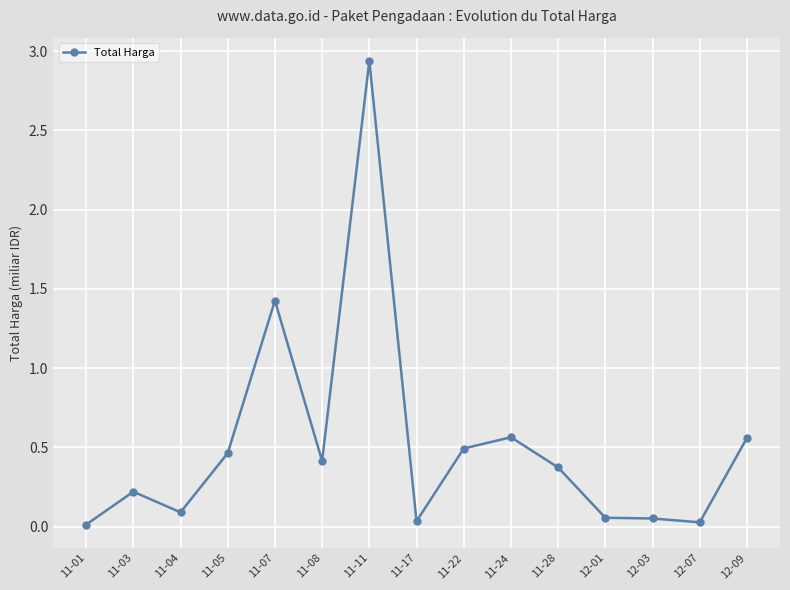

The value at 11-08 is 0.4. True or false?

True